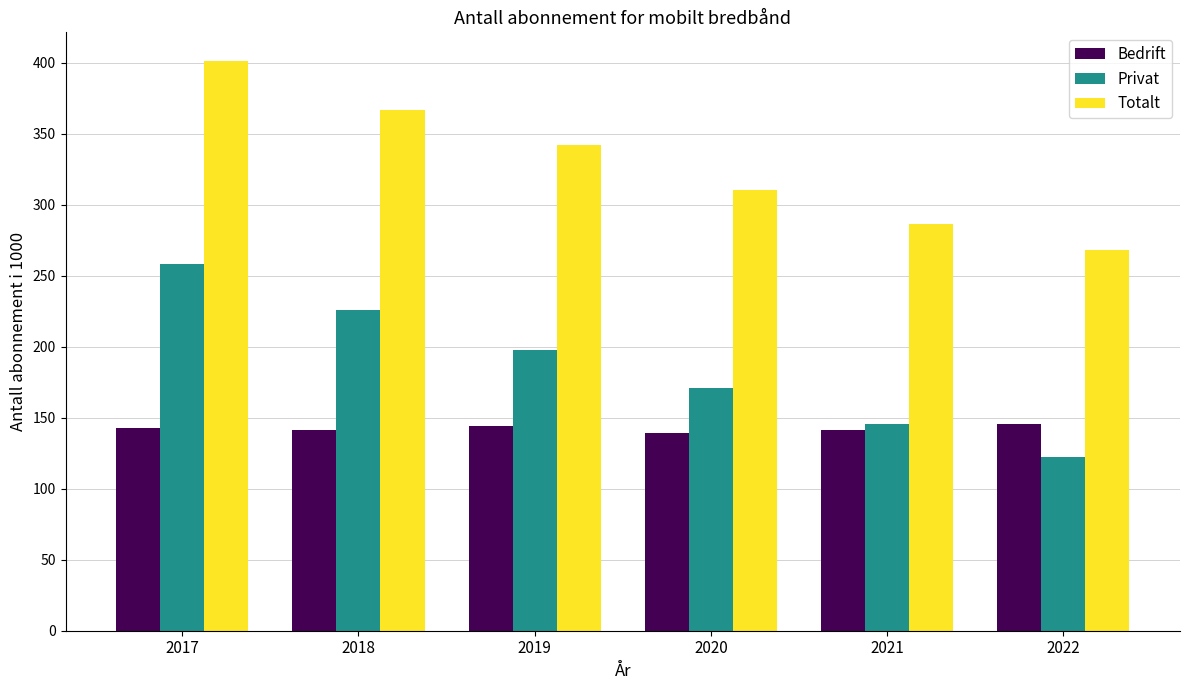

What is the sum of the Privat values at 2017 and 2020?

429.6